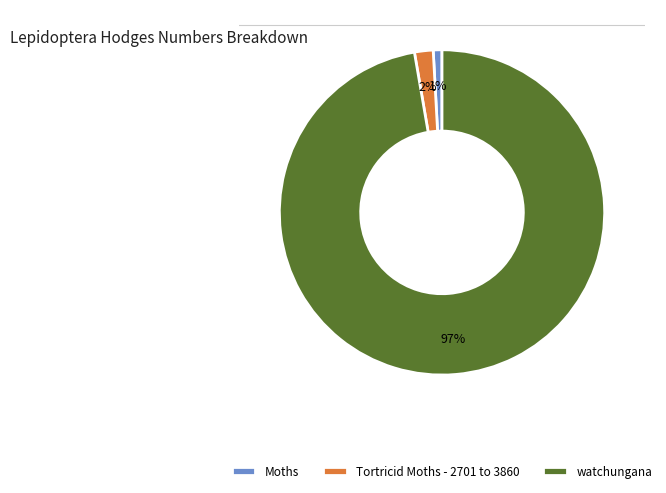

Which slice is the largest?

watchungana